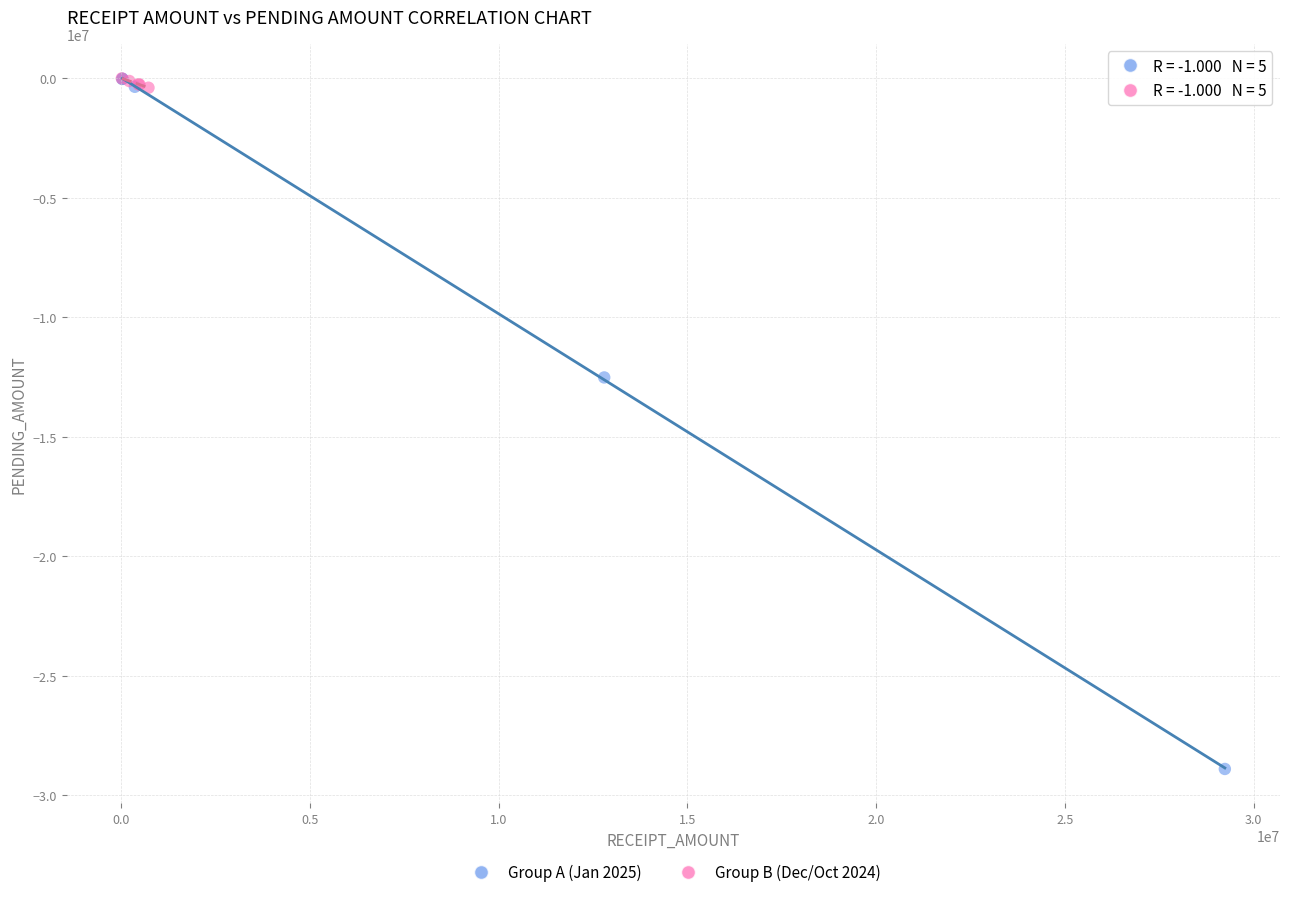

Which series has the largest Y range (max minus min)?

Group A (Jan 2025)